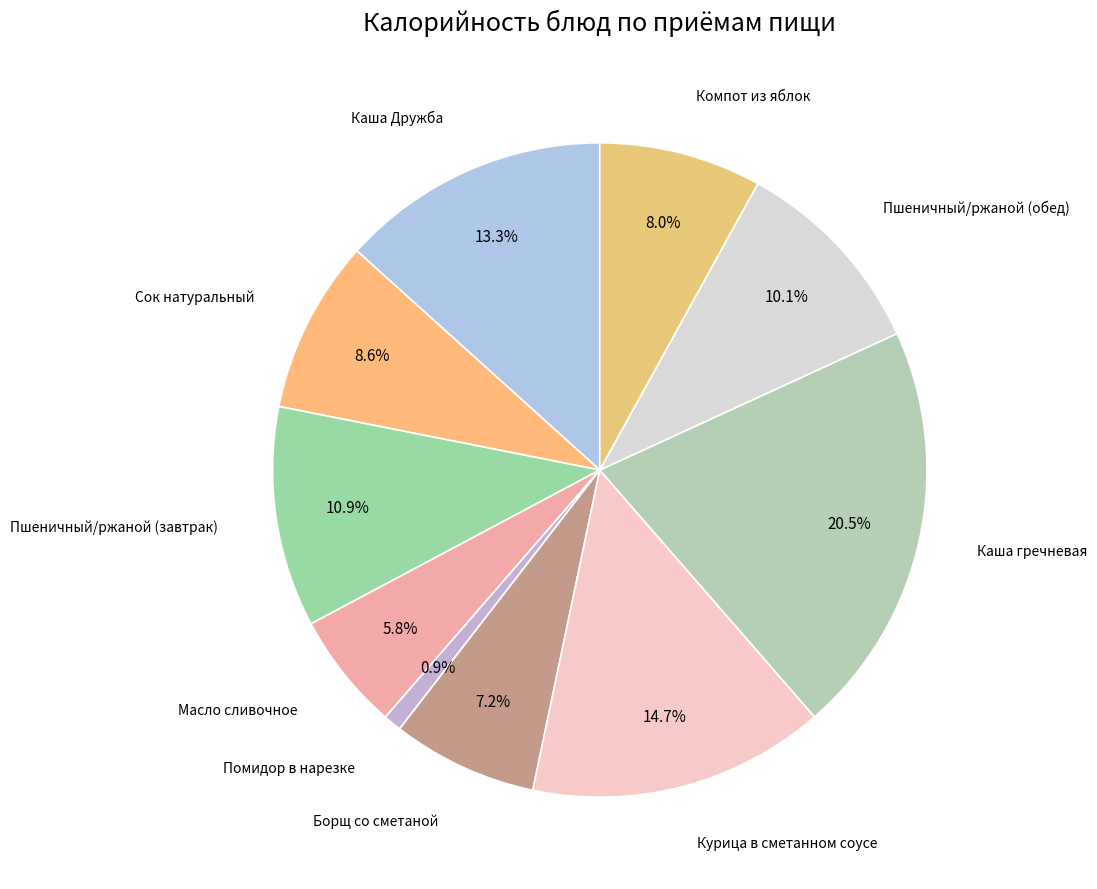

How many segments does this pie chart have?

10